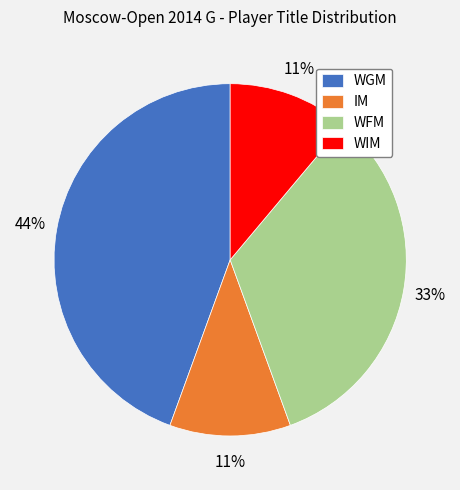

Which has a higher value, IM or WGM?

WGM